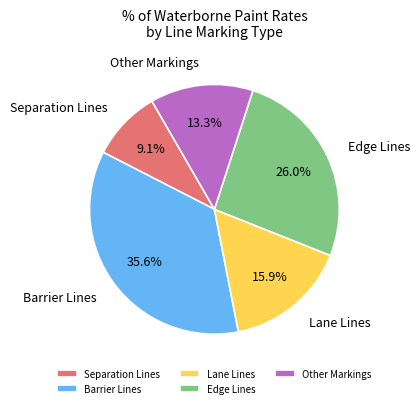

Is Barrier Lines the majority of the pie?

No